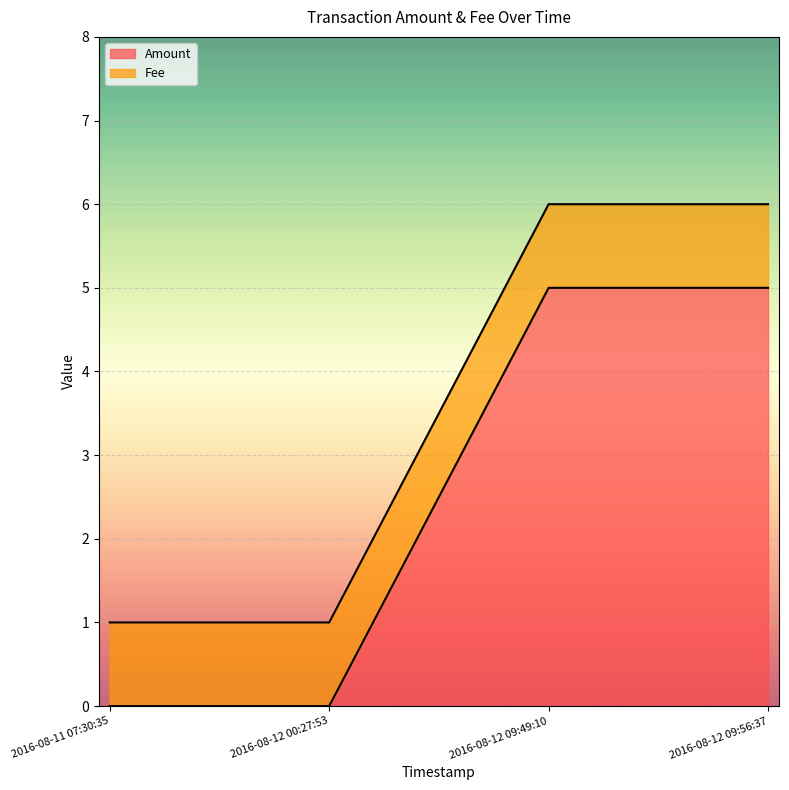

Is it true that Amount equals 3 at 2016-08-12 09:49:10?

False